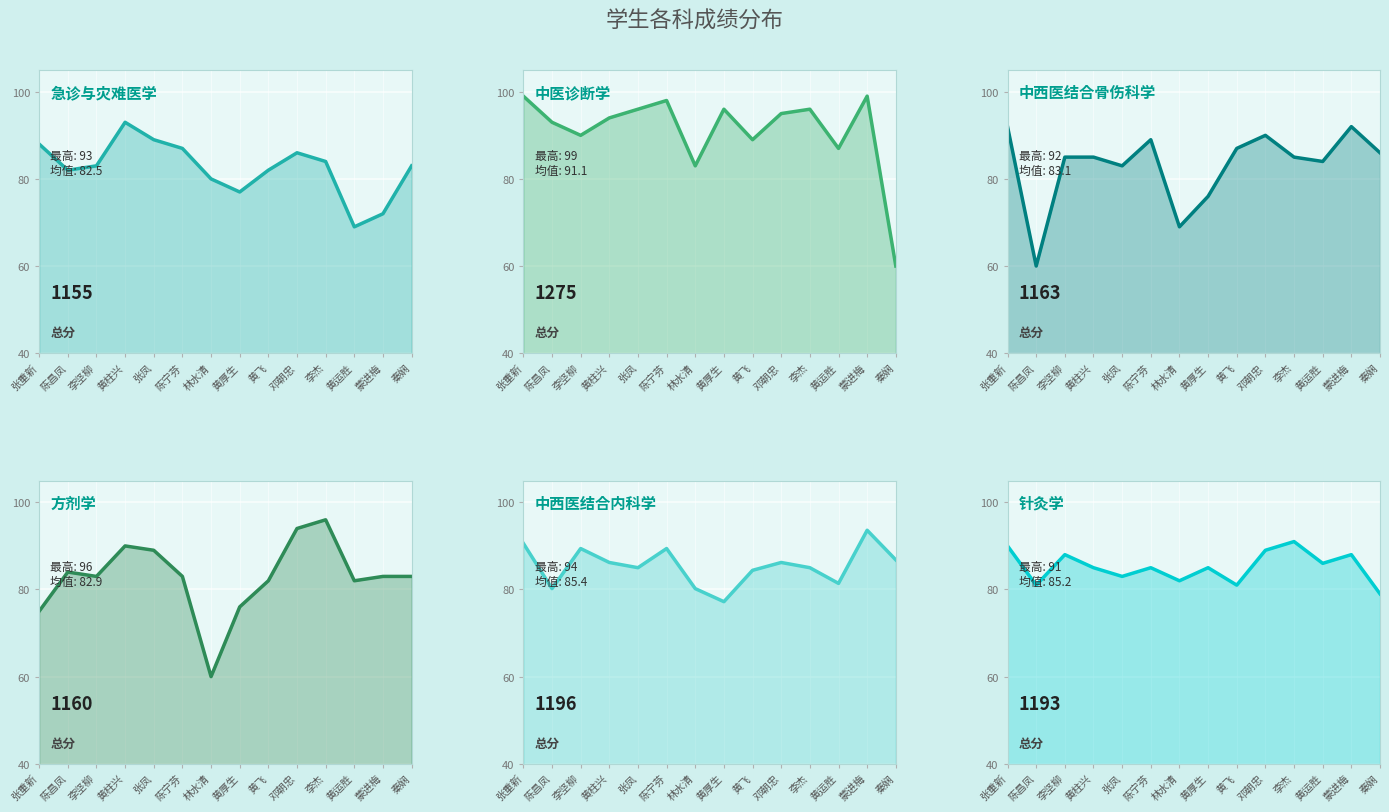

Reading left to right, list all the values displayed in this chart.

急诊与灾难医学: 88.0	82.0	83.0	93.0	89.0	87.0	80.0	77.0	82.0	86.0	84.0	69.0	72.0	83.0
中医诊断学: 99.0	93.0	90.0	94.0	96.0	98.0	83.0	96.0	89.0	95.0	96.0	87.0	99.0	60.0
中西医结合骨伤科学: 92.0	60.0	85.0	85.0	83.0	89.0	69.0	76.0	87.0	90.0	85.0	84.0	92.0	86.0
方剂学: 75.0	84.0	83.0	90.0	89.0	83.0	60.0	76.0	82.0	94.0	96.0	82.0	83.0	83.0
中西医结合内科学: 90.6	80.2	89.4	86.2	85.0	89.4	80.2	77.2	84.4	86.2	85.0	81.4	93.6	86.8
针灸学: 90.0	81.0	88.0	85.0	83.0	85.0	82.0	85.0	81.0	89.0	91.0	86.0	88.0	79.0